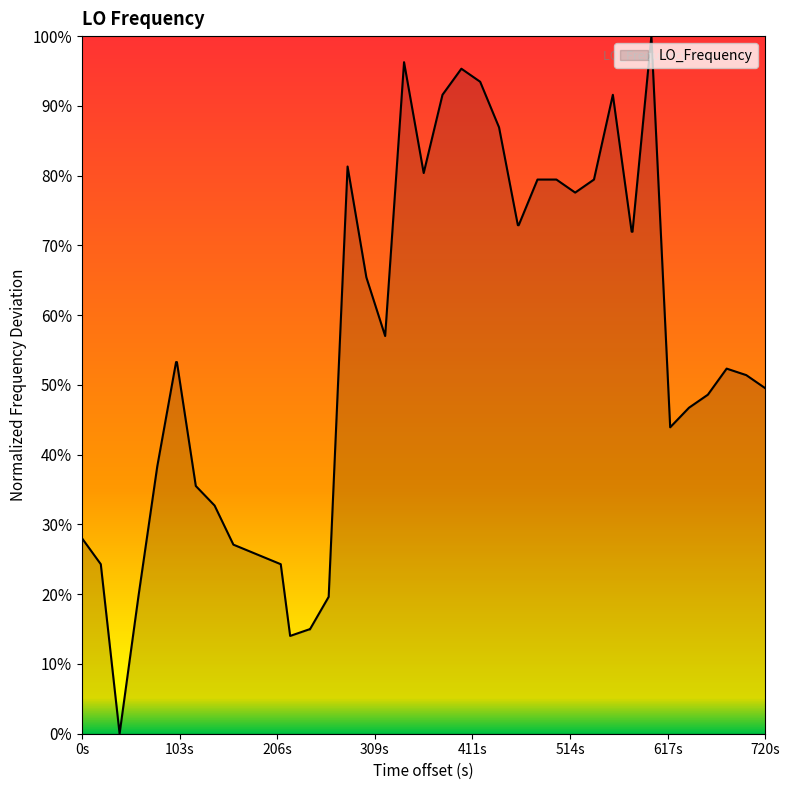

How many points are lower than both their immediate neighbors (excluding endpoints)?

6